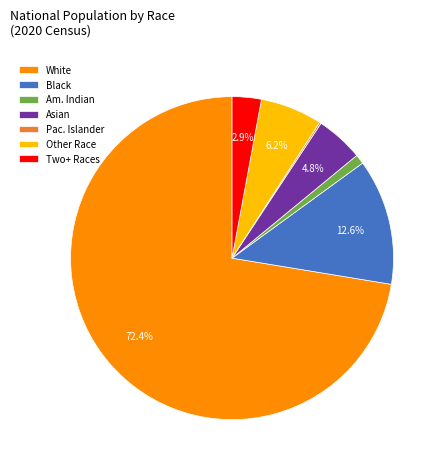

Between Two+ Races and Other Race, which is larger?

Other Race